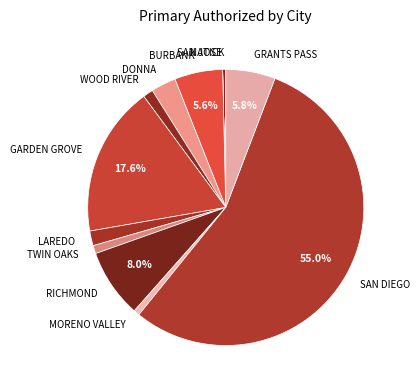

To the nearest percent, what is the difference between the SAN DIEGO and GARDEN GROVE slice percentages?

37%